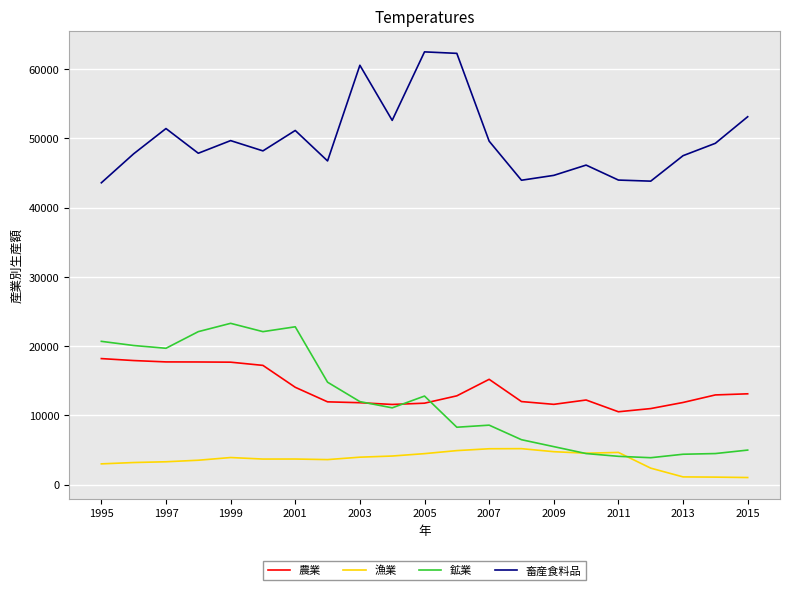

What are all the series names shown in the legend?

農業, 漁業, 鉱業, 畜産食料品